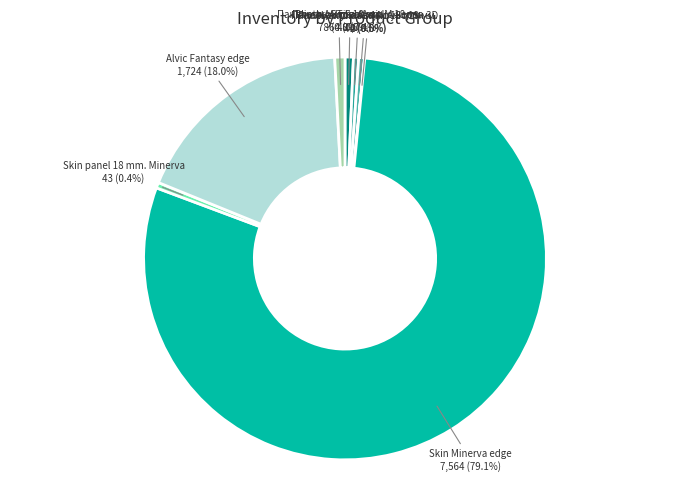

Does any single category account for the majority?

Yes